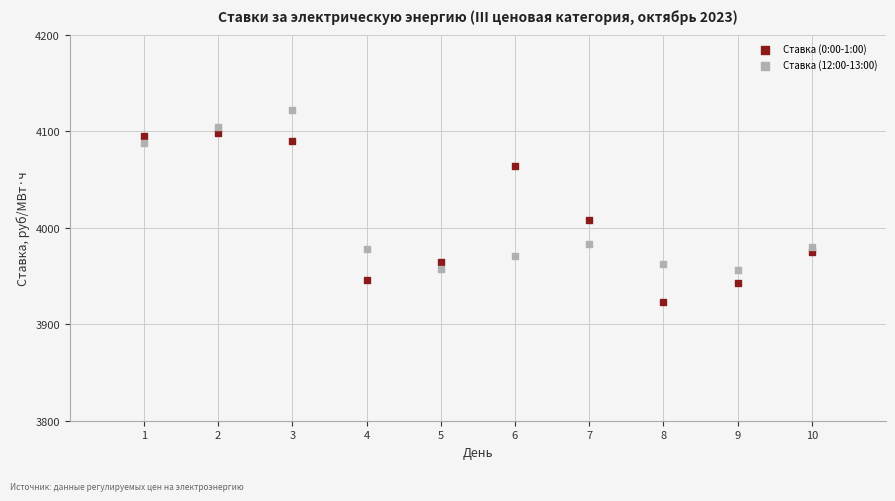

Which series contains the highest Y value?

Ставка (12:00-13:00)